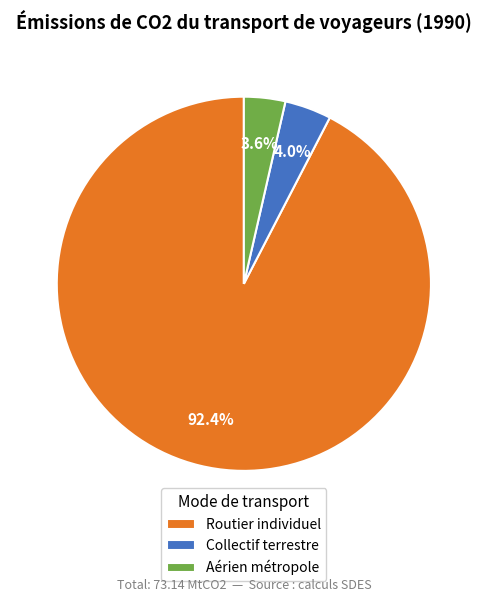

Does Collectif terrestre account for over 50% of the chart?

No